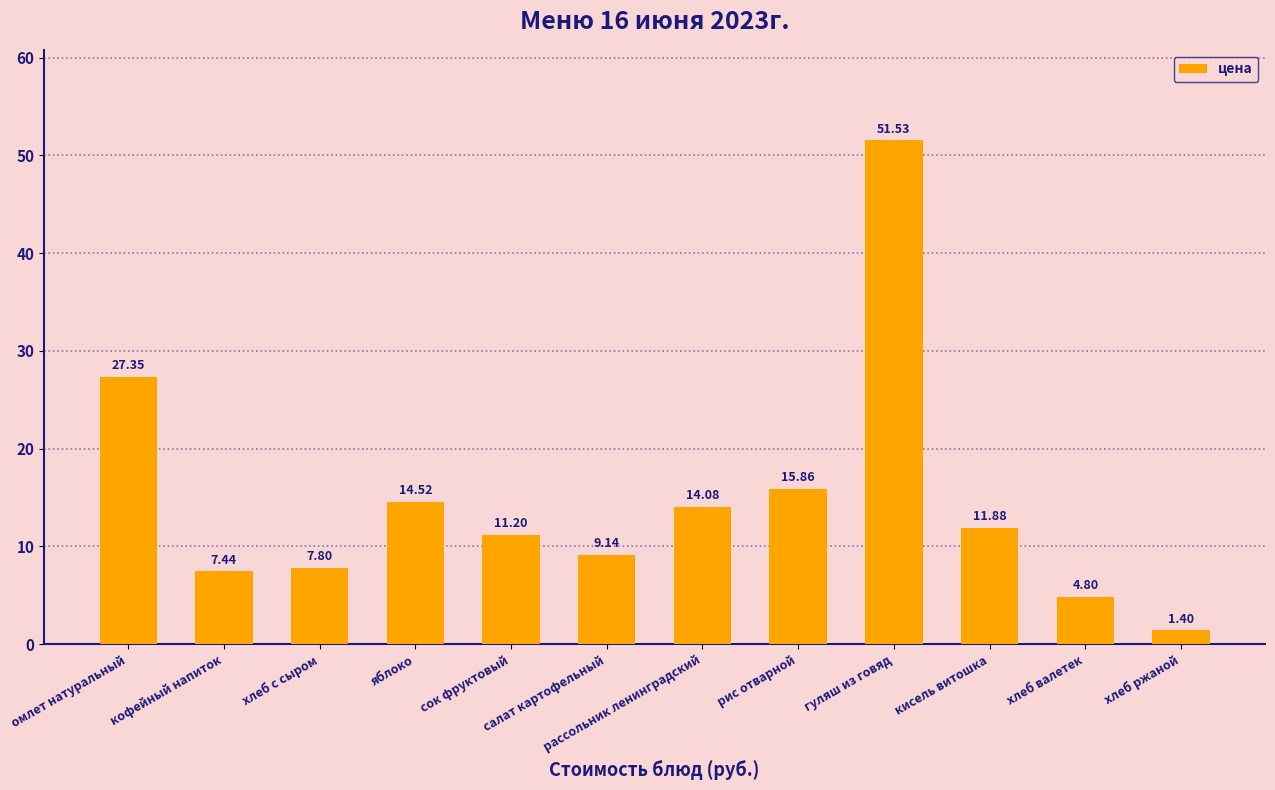

Approximately how many times larger is the value at кисель витошка compared to яблоко?

0.8